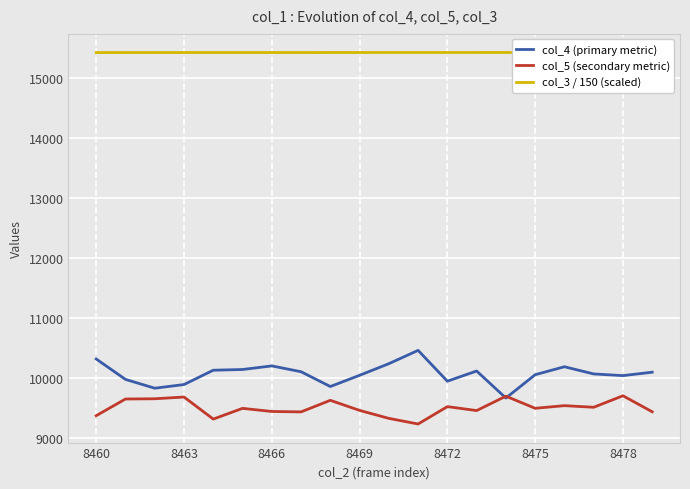

Is this an area chart (filled region under the line)?

No